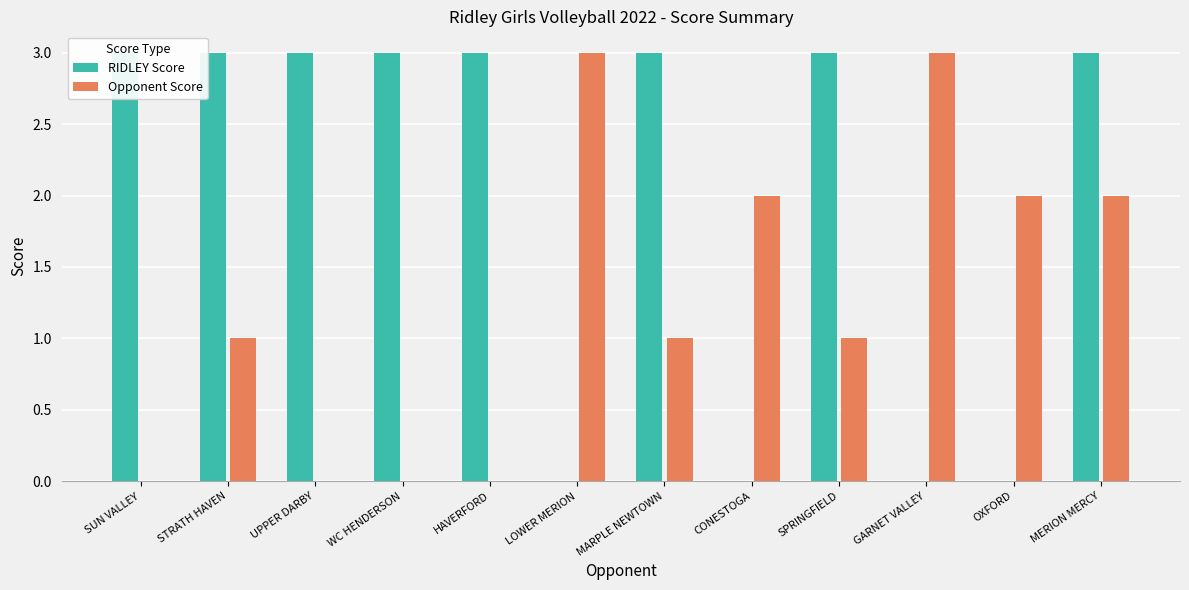

What is the highest value of the RIDLEY Score series?

3